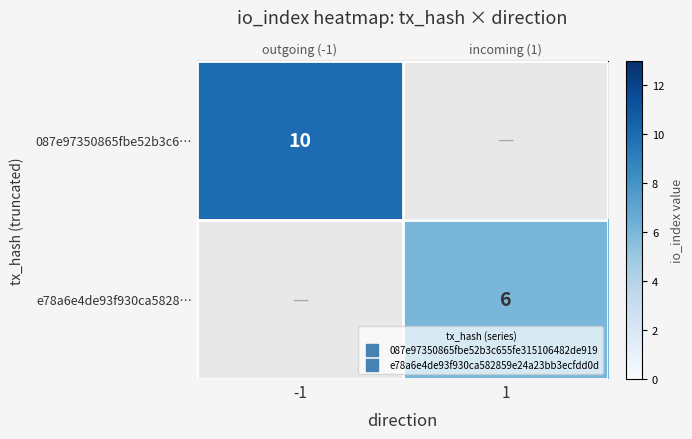

What is the maximum value shown in the chart?

10.0